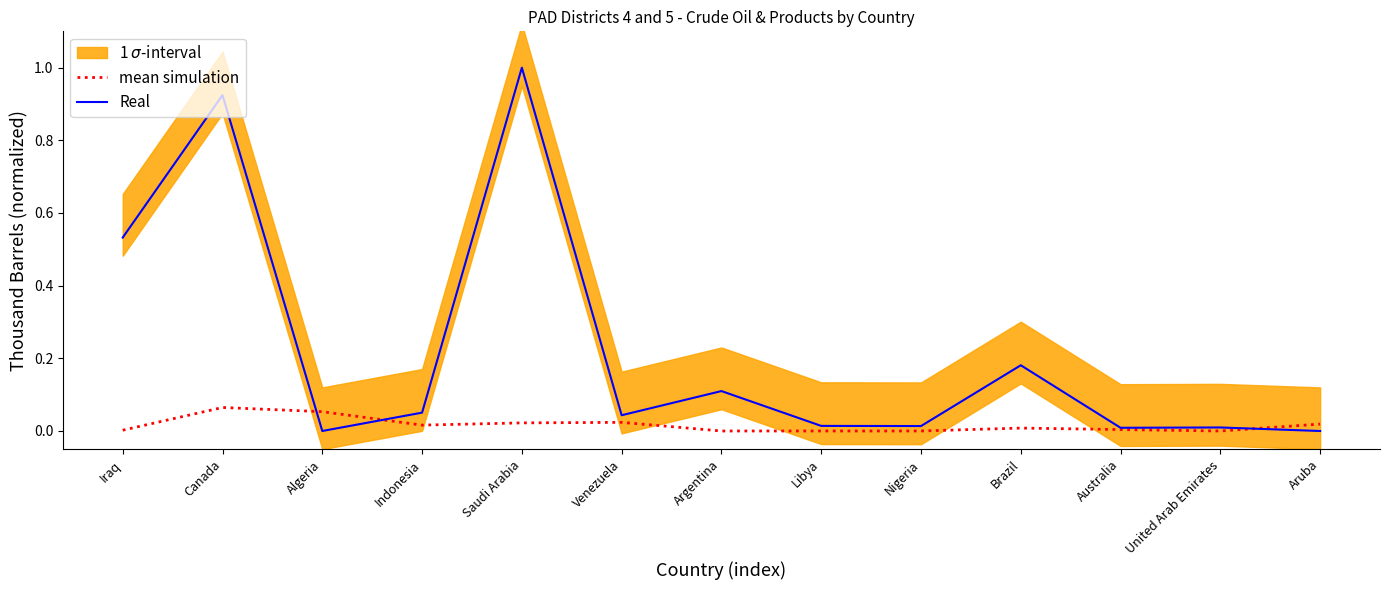

How many lines are shown in the chart?

2